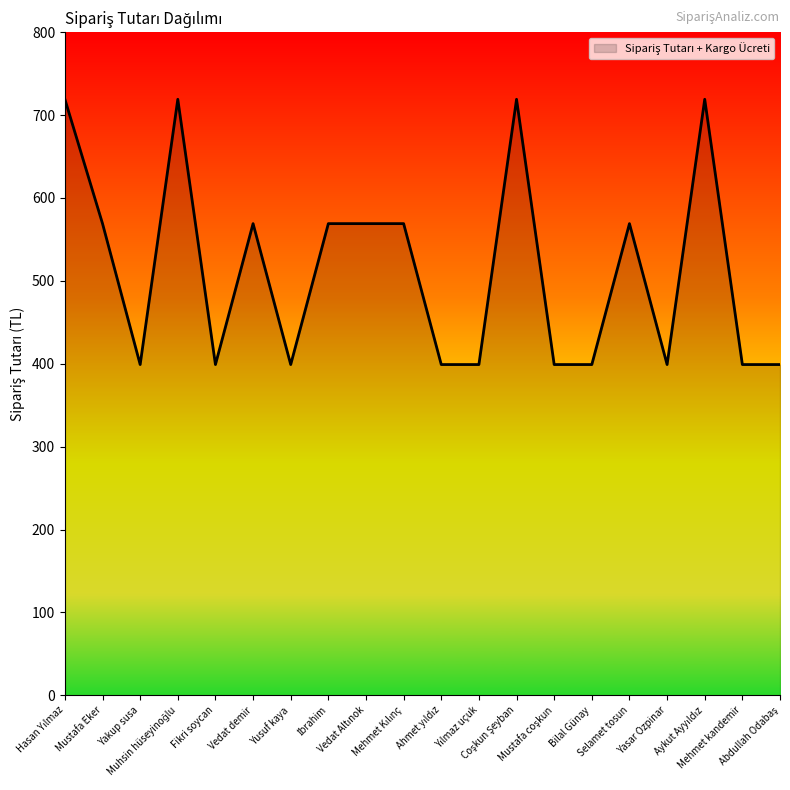

How many values are between 399 and 569?

16